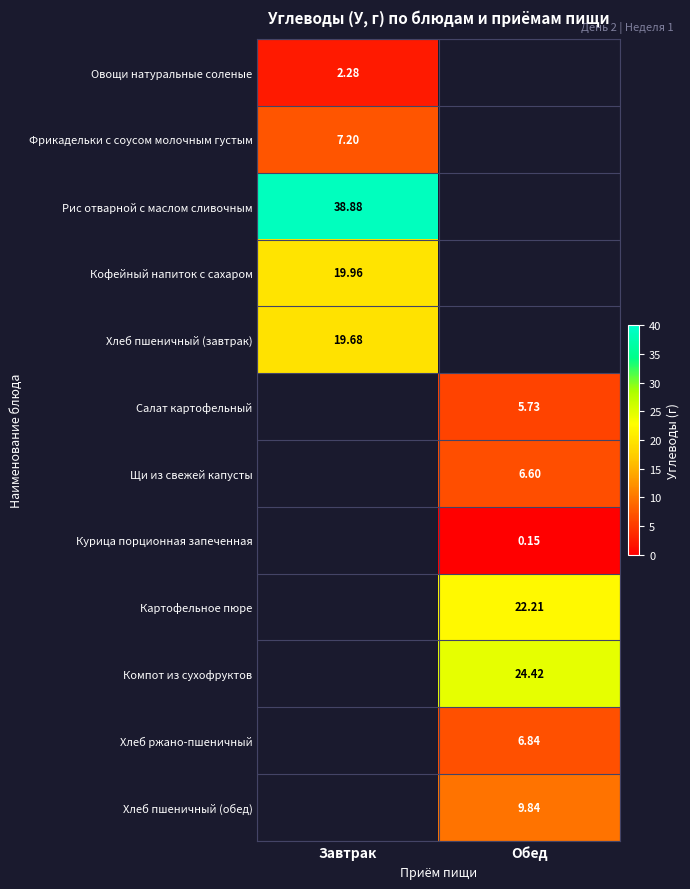

Is the value of Хлеб пшеничный (завтрак) at Завтрак greater than the value of Овощи натуральные соленые at Завтрак?

Yes